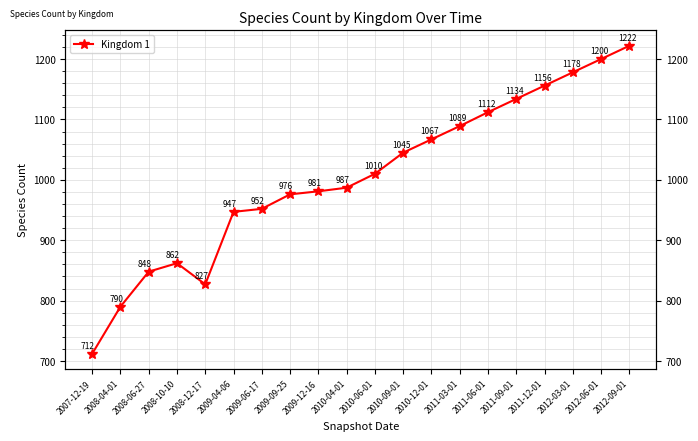

What position from the left is 2012-06-01?

19